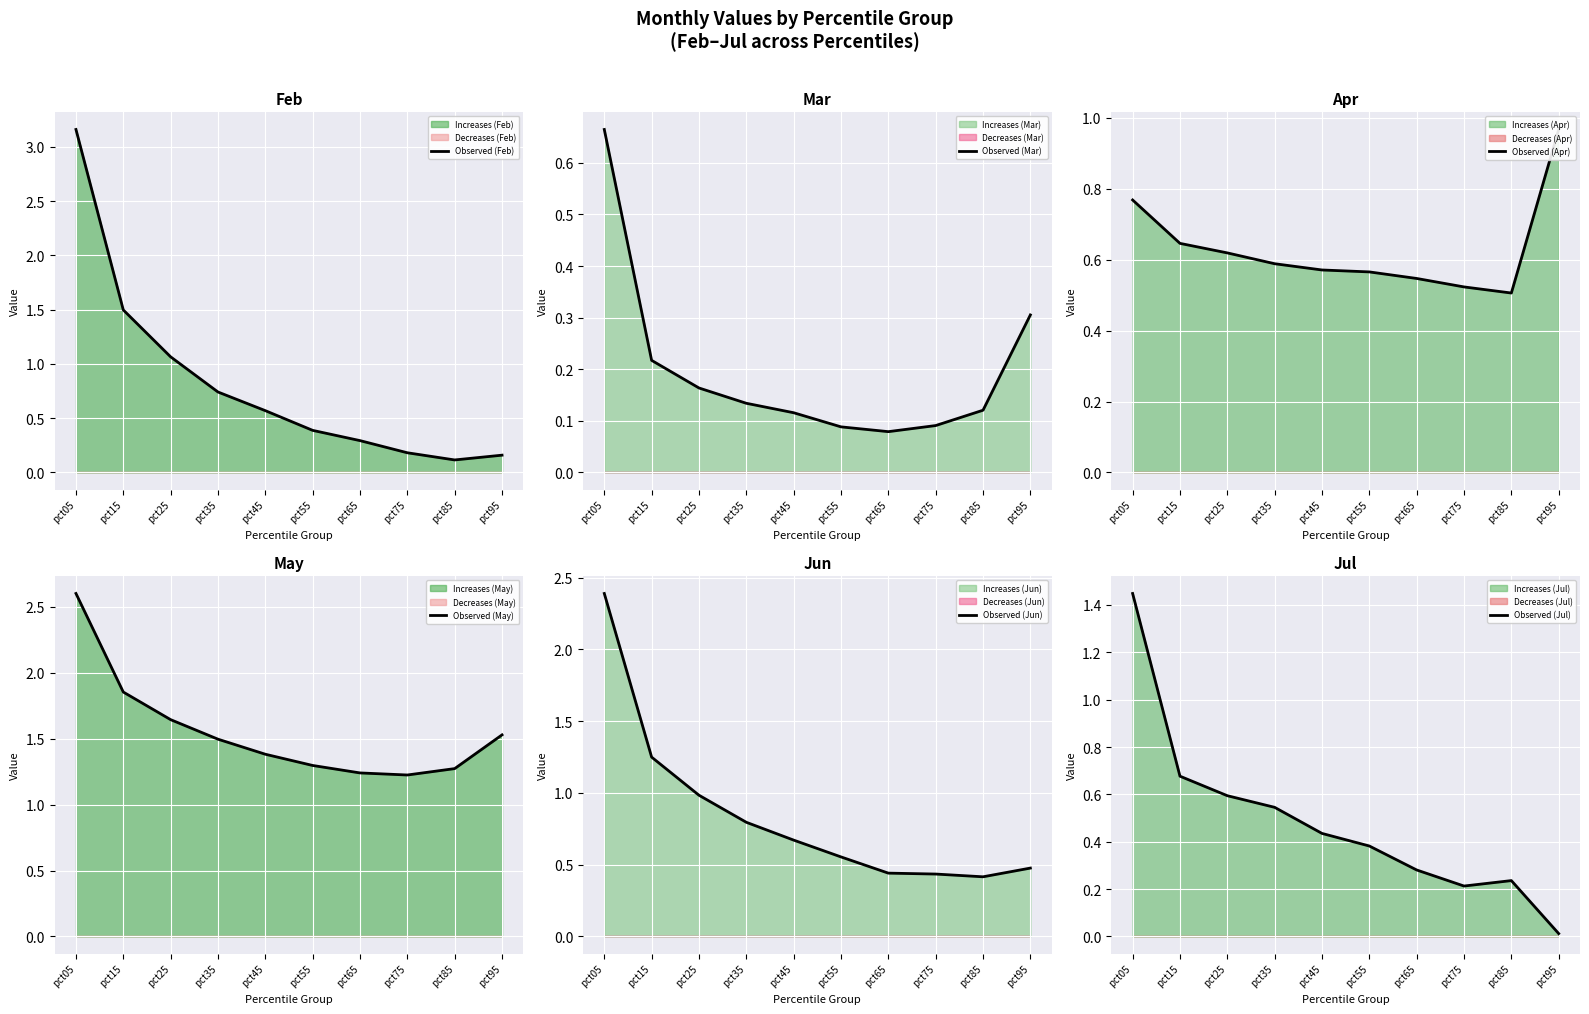

What is the value of the Observed (Mar) point at the 1st from the left?

0.7